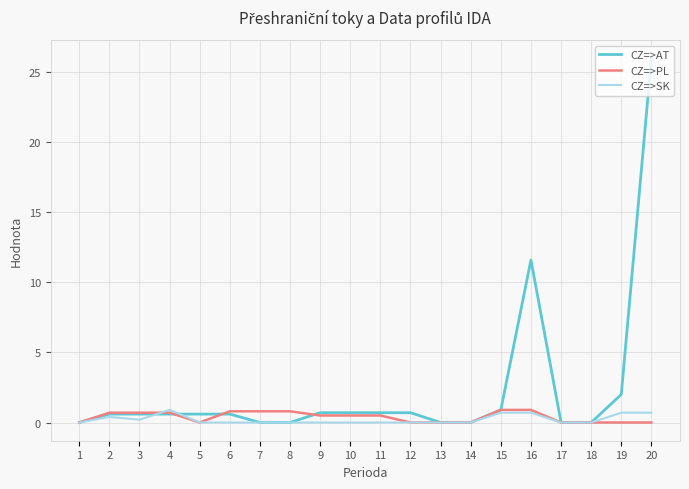

What is the difference between the maximum and minimum values in the CZ=>SK series?

0.9